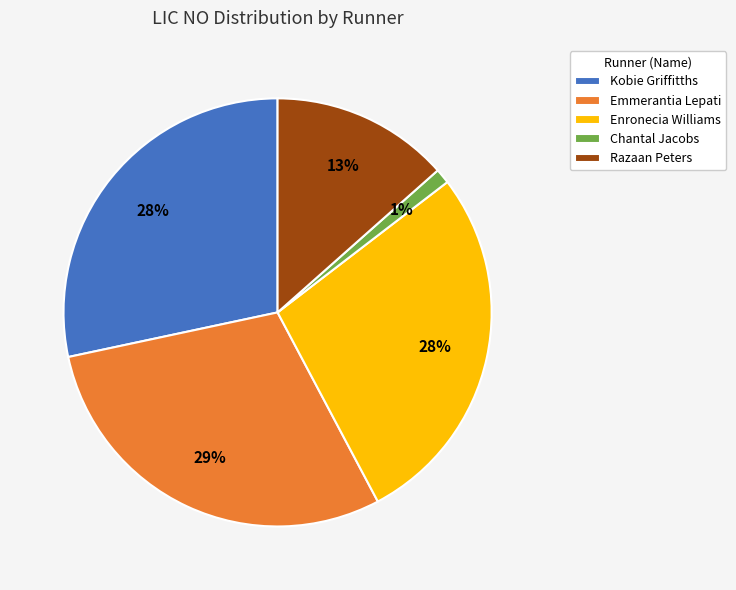

True or false: Razaan Peters accounts for 4% of the total.

False